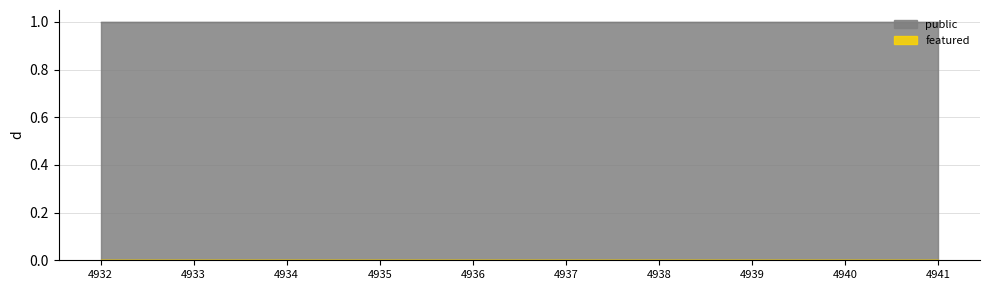

At which label does public reach its minimum?

4932